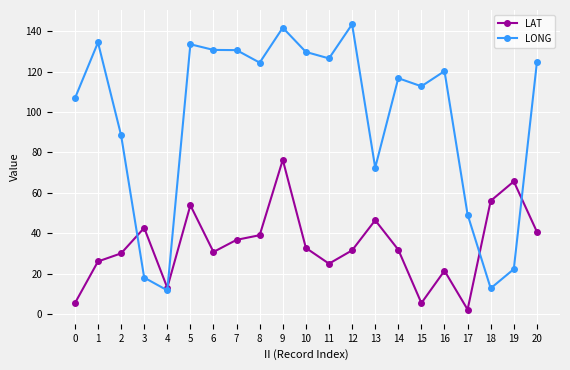

What is the approximate value of LONG at 15?

112.7